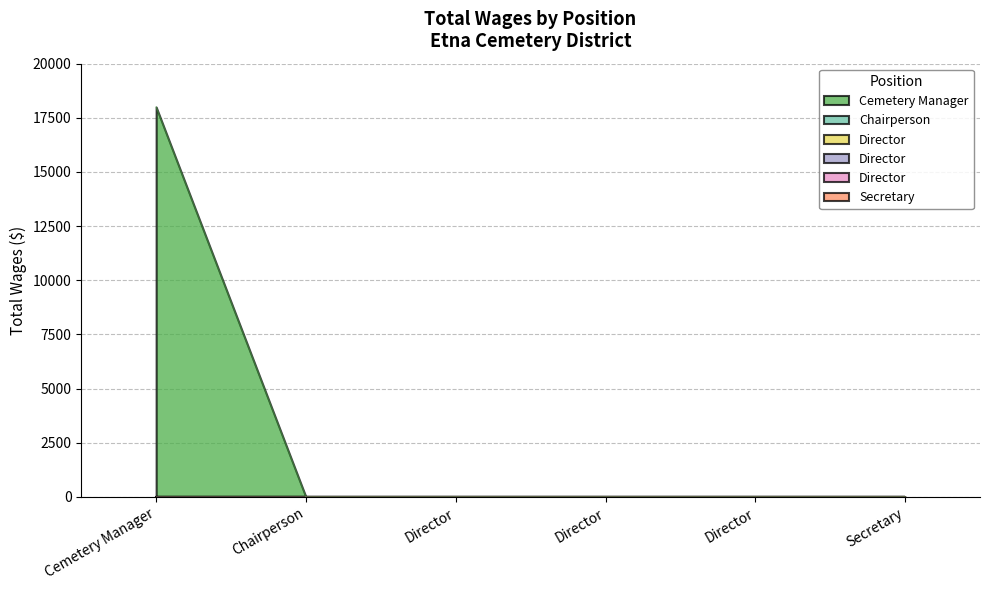

Rank the categories by value from lowest to highest.

Chairperson, Director, Director, Director, Secretary, Cemetery Manager